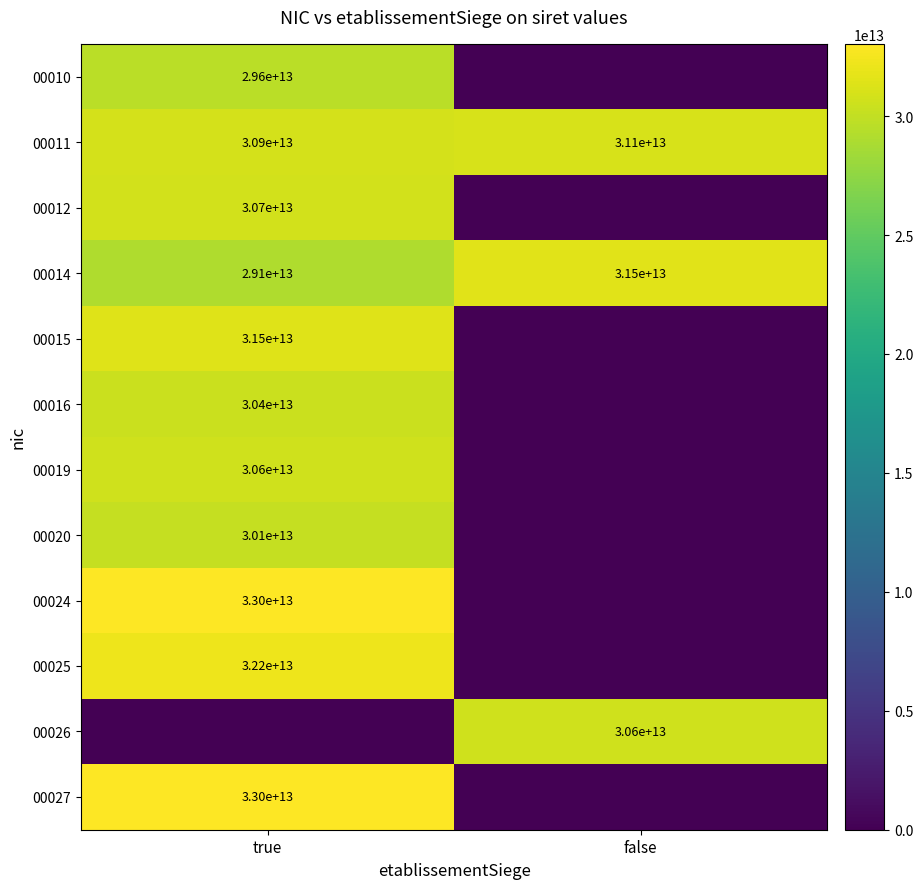

What is the average value of the 00025 series?

16091445750012